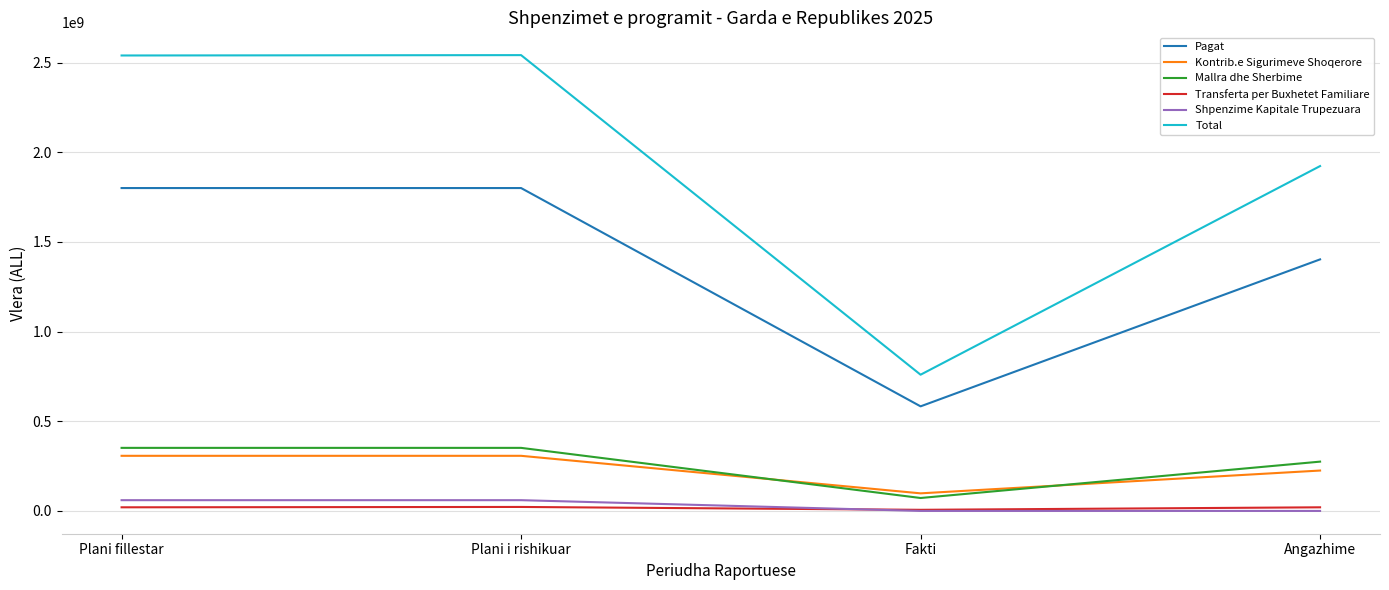

Is the value of Kontrib.e Sigurimeve Shoqerore at Angazhime greater than the value of Transferta per Buxhetet Familiare at Fakti?

Yes